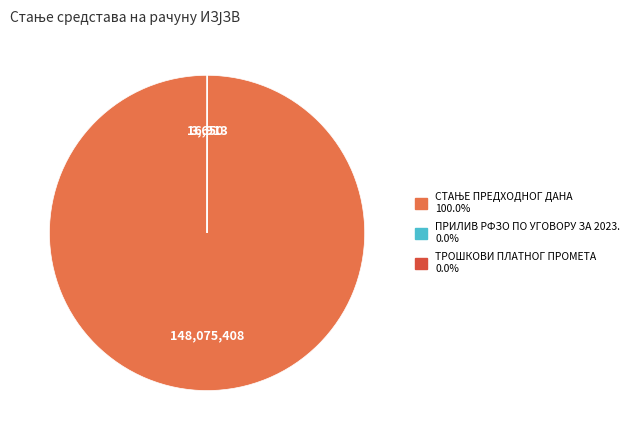

Is there any slice that represents more than half of the pie?

Yes